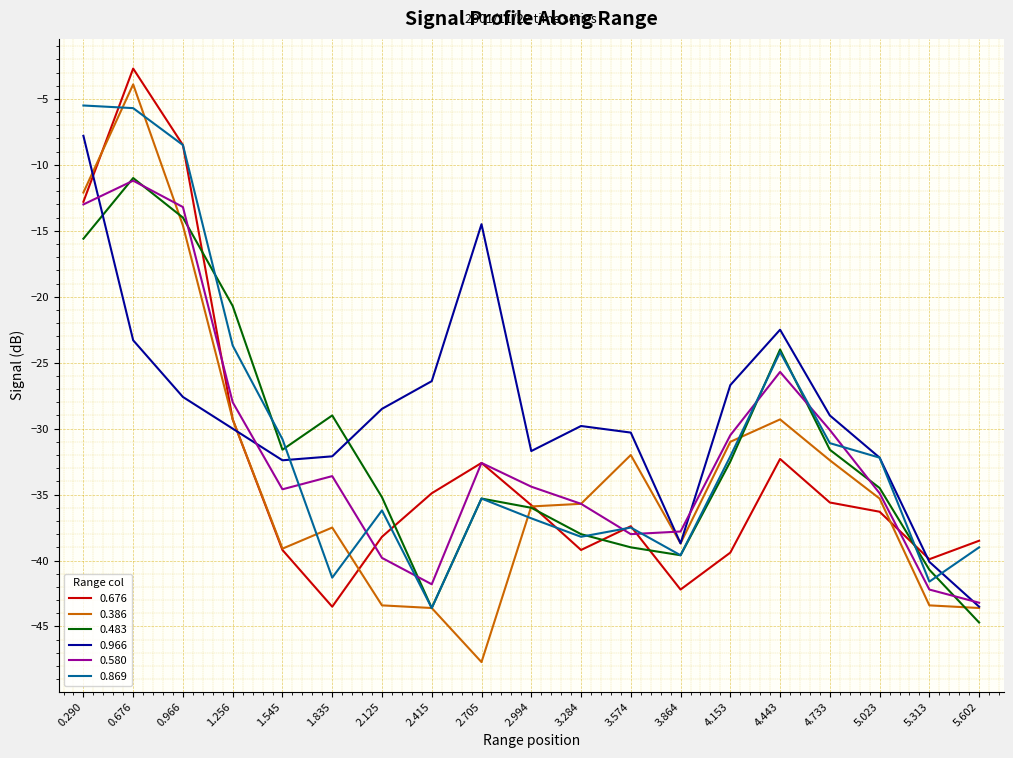

What is the minimum value for 0.676?

-43.5